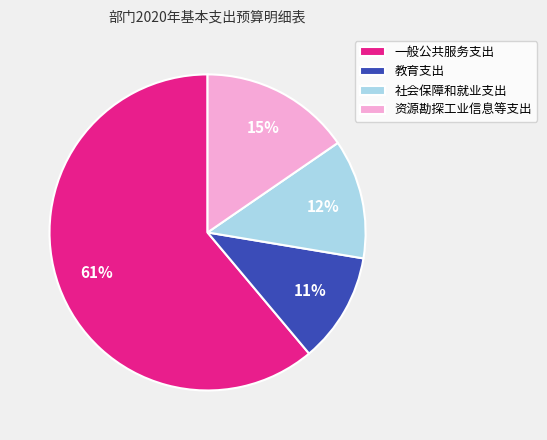

To the nearest percent, what percentage of the pie is 教育支出?

11%